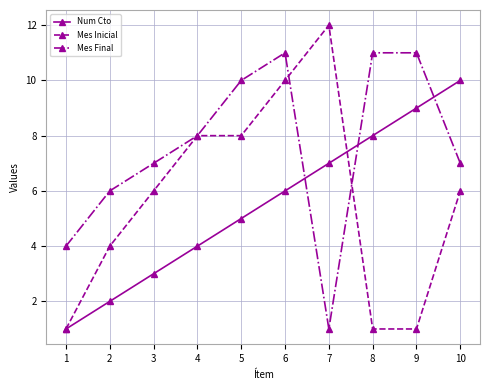

What is the greatest value displayed?

12